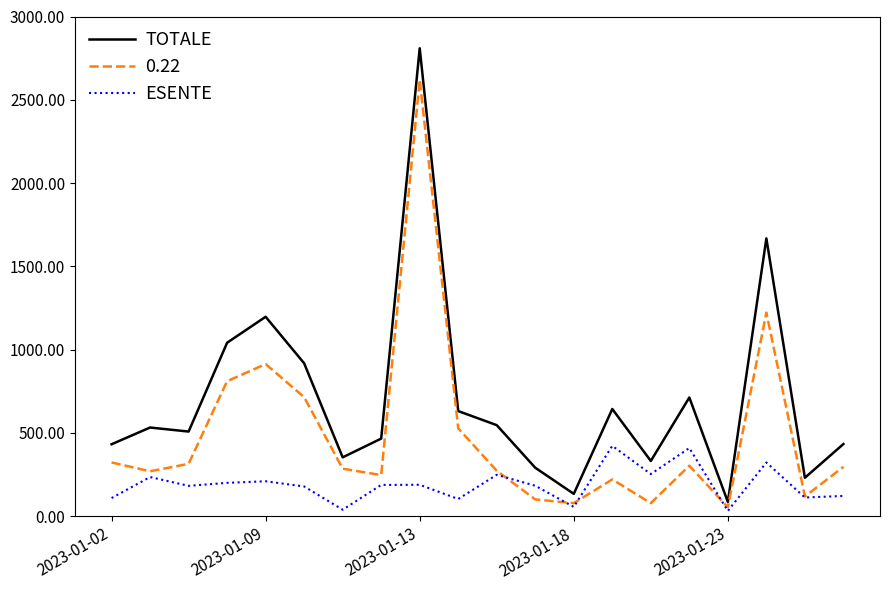

Which series has the largest total across all categories?

TOTALE